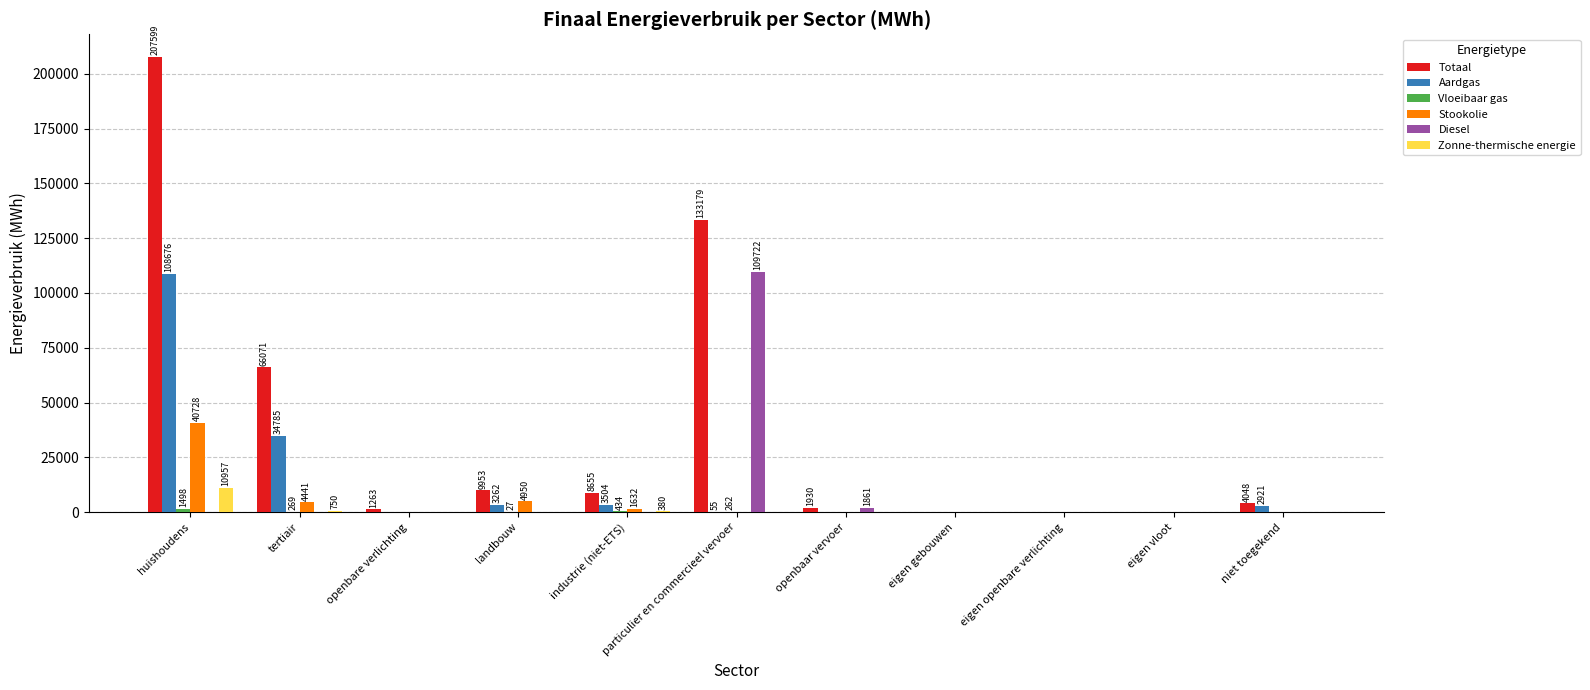

What is the sum of all Aardgas values?

153202.2